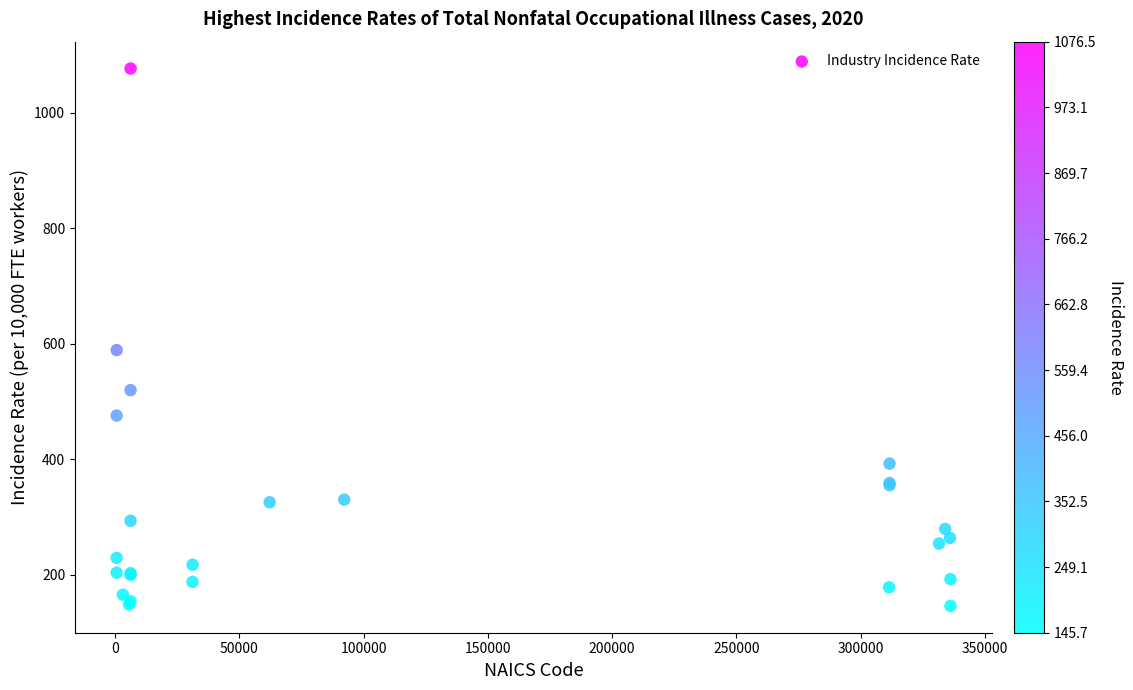

What Y value in the scatter plot is closest to 611?

588.8